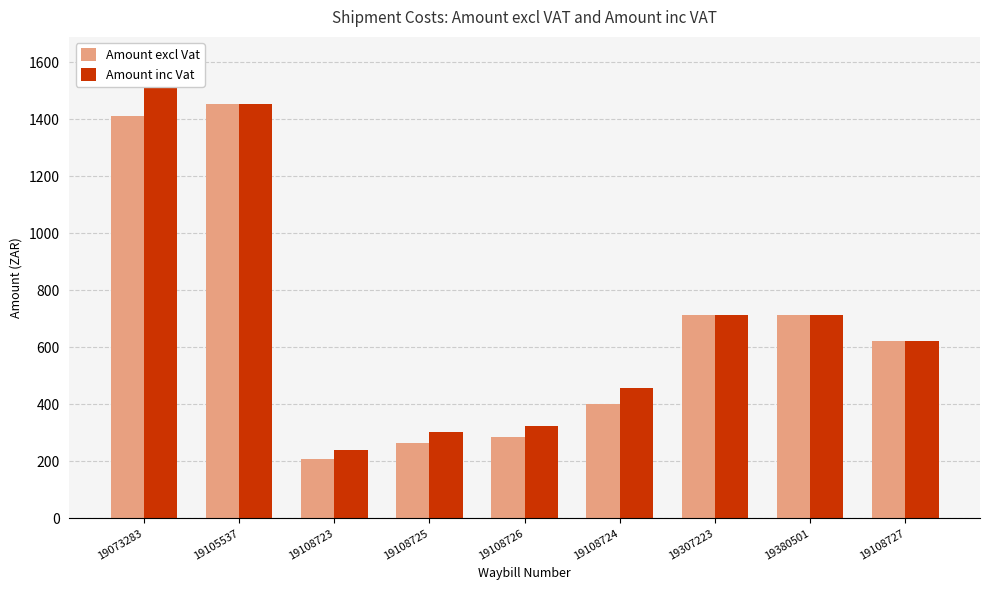

Reading left to right, transcribe all the data shown in this chart.

Amount excl Vat: 1411.6	1454.2	209.6	264.9	284.1	401.9	713.3	713.3	620.9
Amount inc Vat: 1609.2	1454.2	238.9	302.0	323.9	458.2	713.3	713.3	620.9